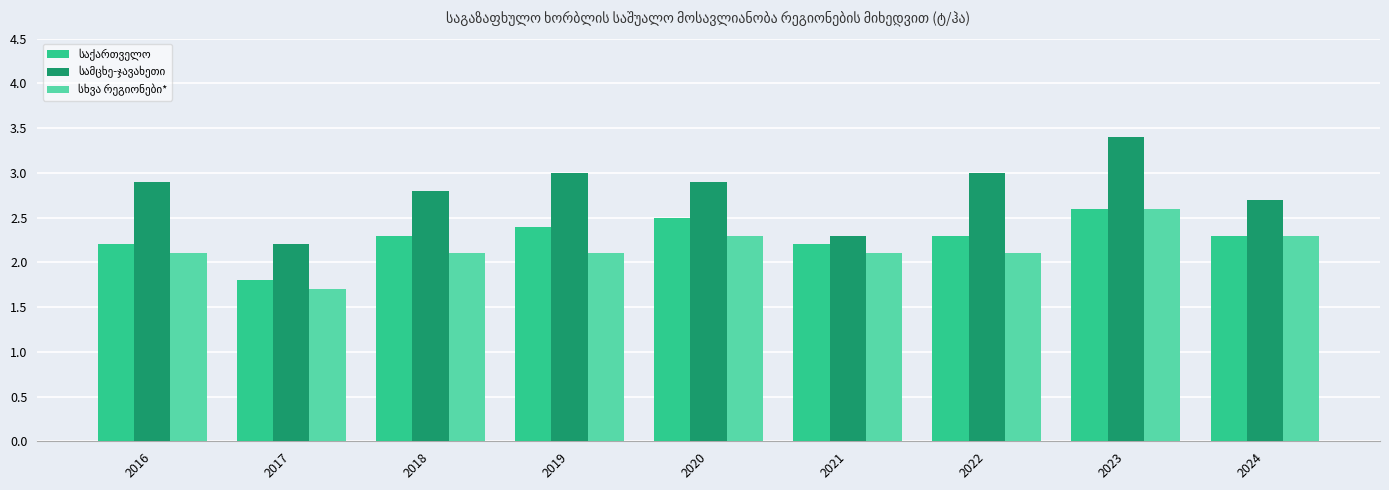

What is the spread (max minus min) of values at 2022?

0.9